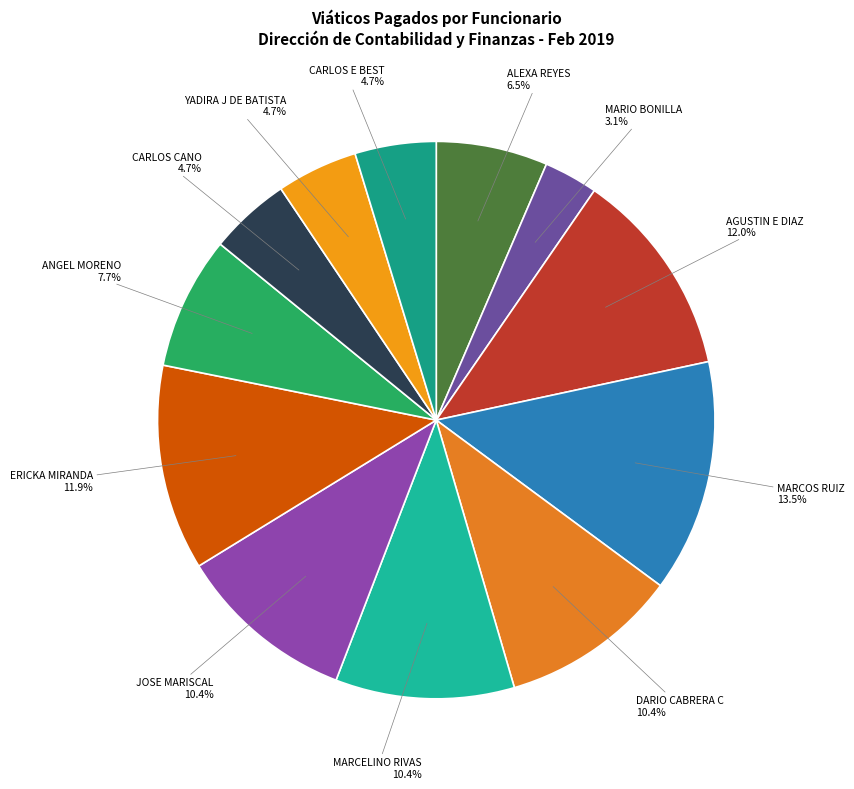

How many segments does this pie chart have?

12